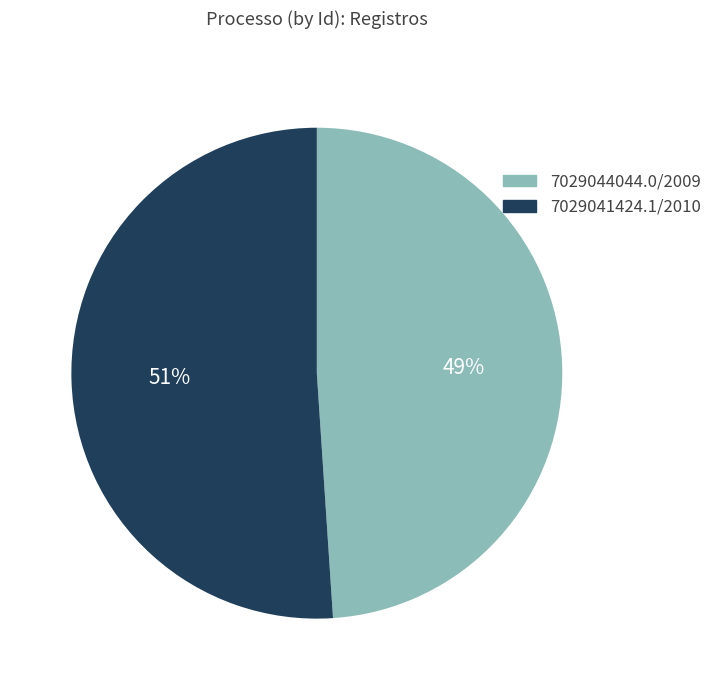

Do 7029044044.0/2009 and 7029041424.1/2010 together represent more than half of the pie?

Yes